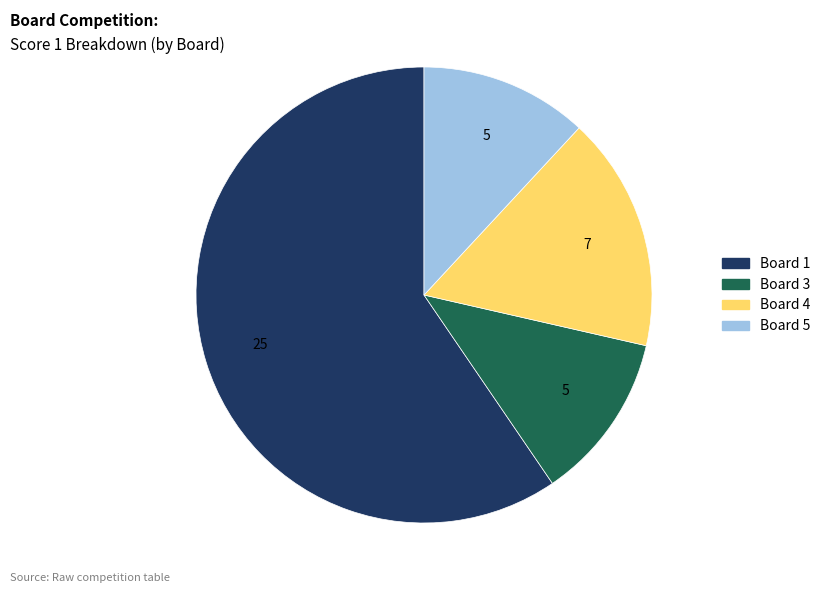

Is there a majority slice in this chart?

Yes